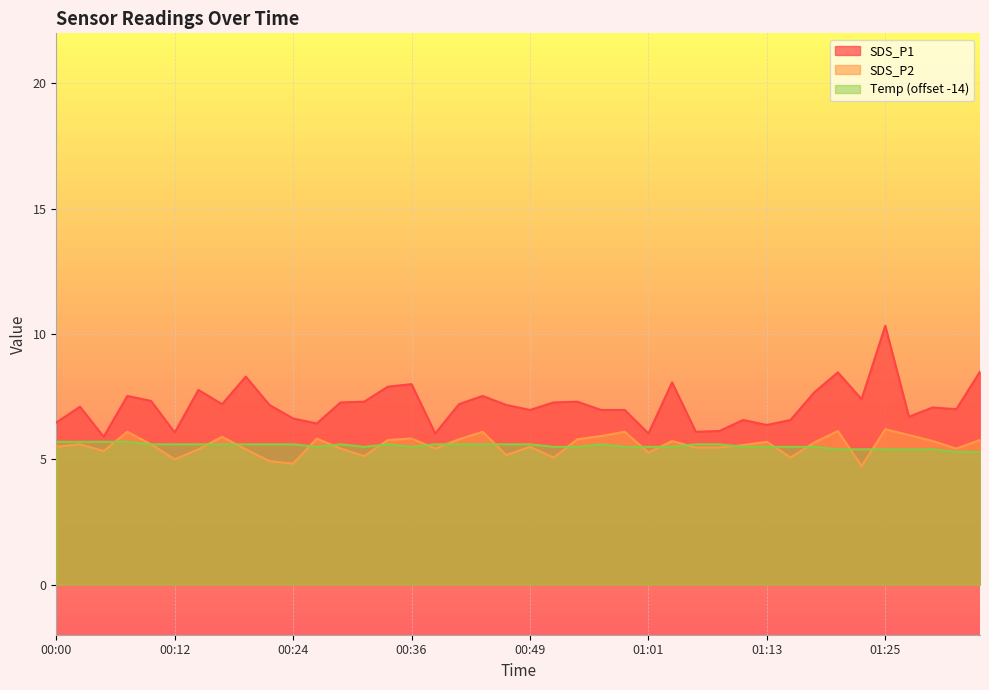

What is the label of the 39th point from the right?

00:02